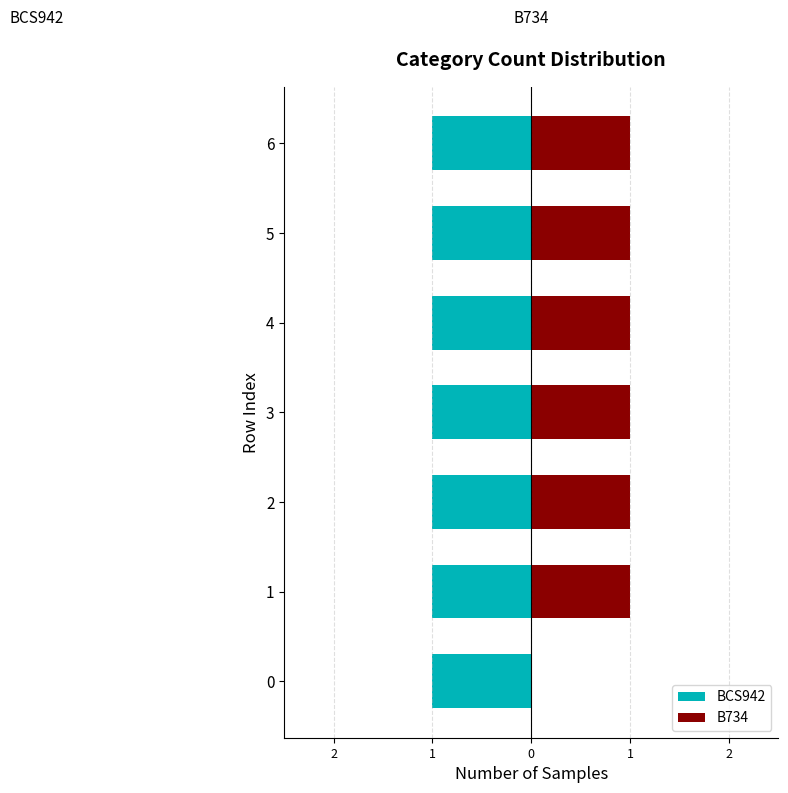

Are the bars horizontal?

Yes